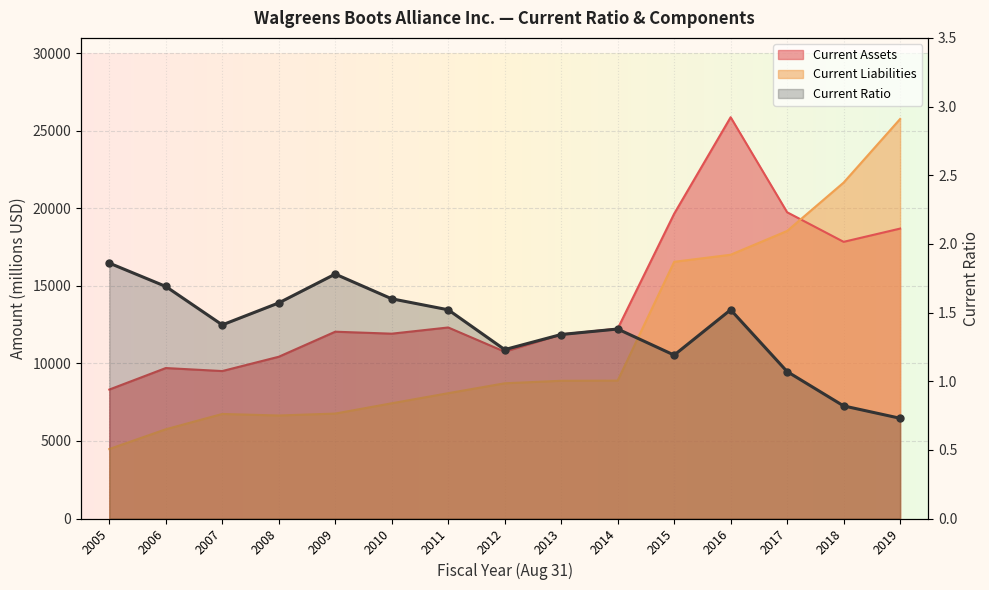

At which category does the chart reach its peak across all series?

2016